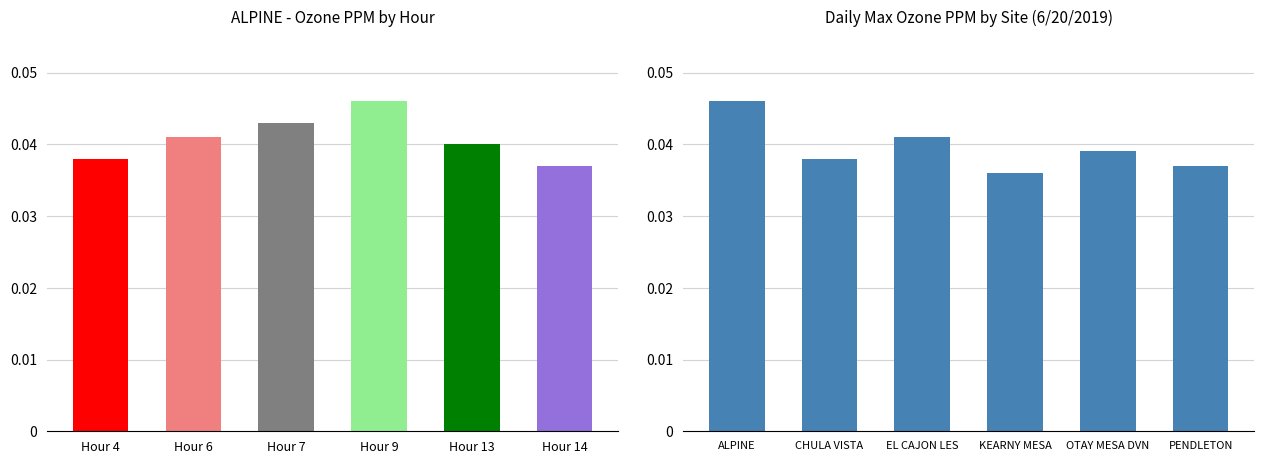

Does the chart contain stacked bars?

No